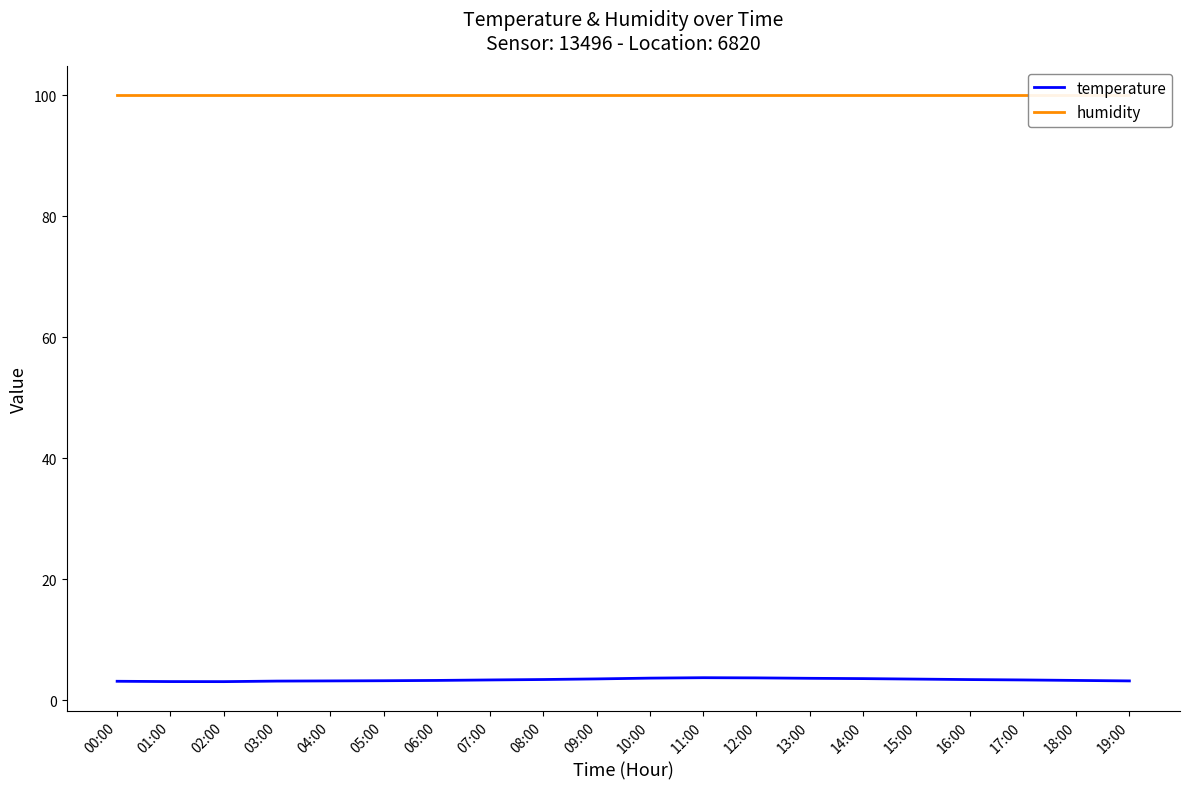

At which label does temperature reach its minimum?

02:00